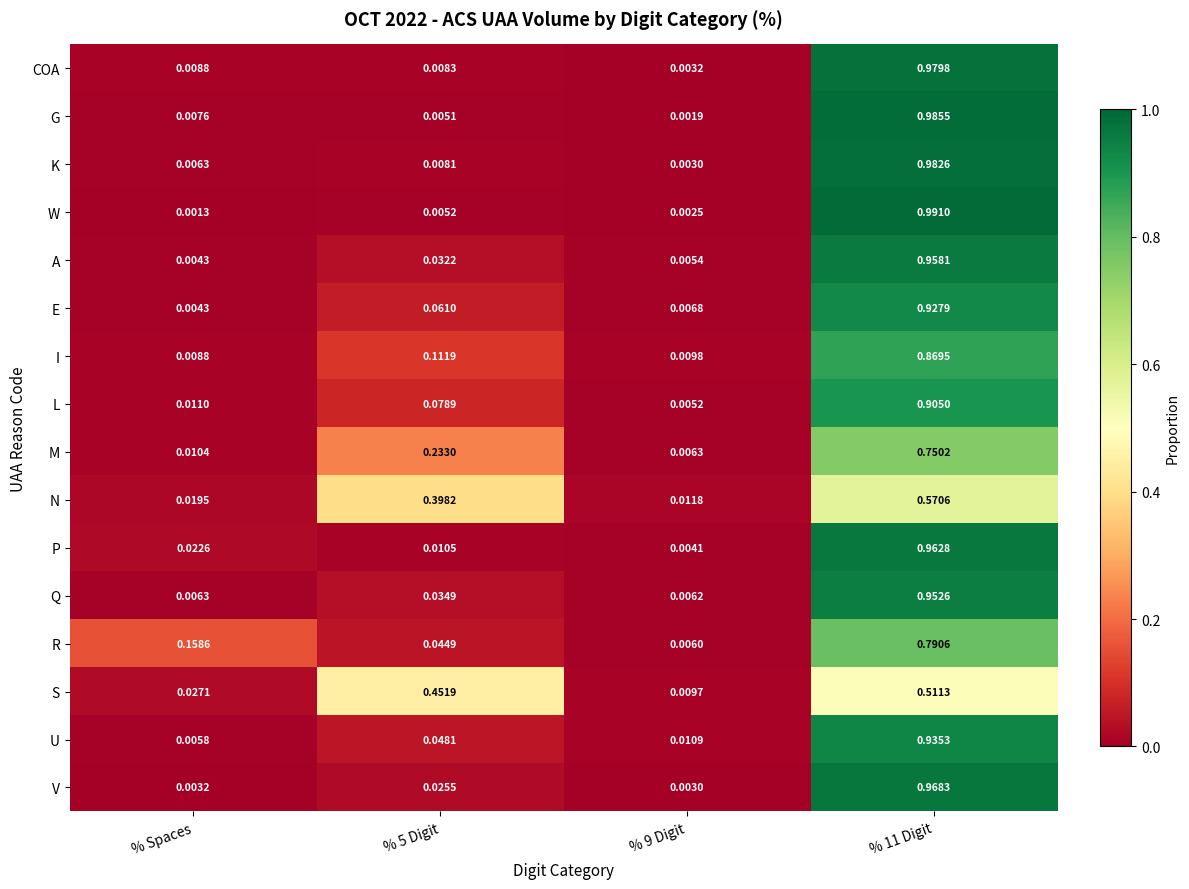

Which series has the largest range (max minus min)?

W